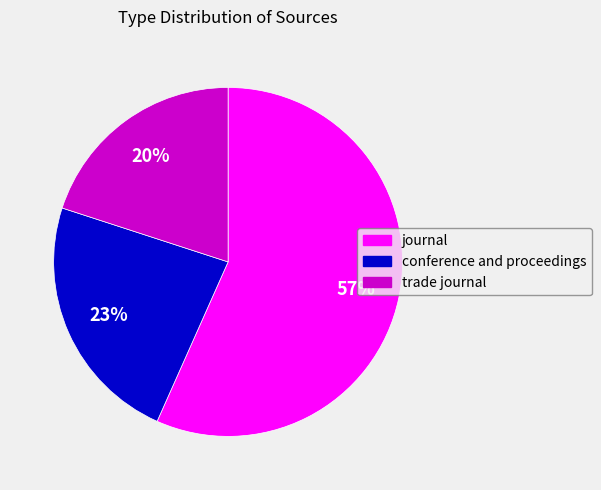

How many slices are in this pie chart?

3